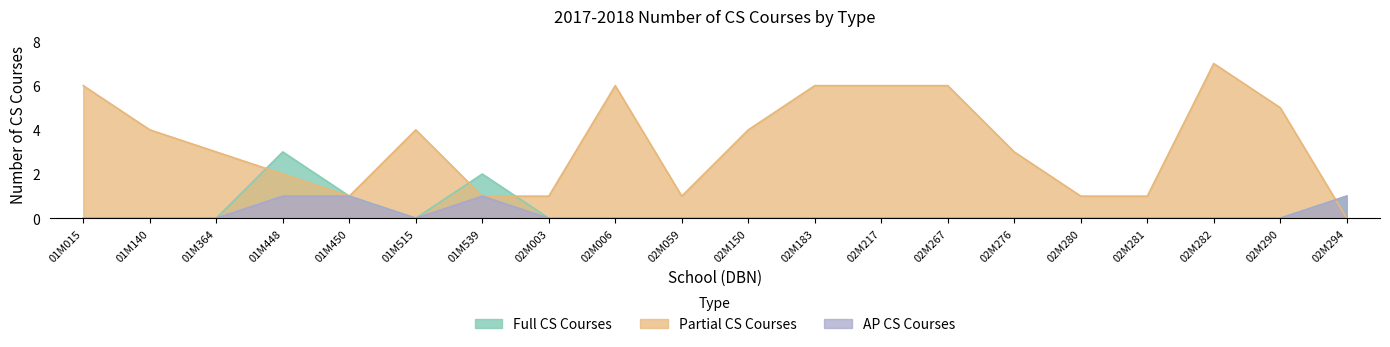

At which category does AP CS Courses reach its first local valley?

01M515